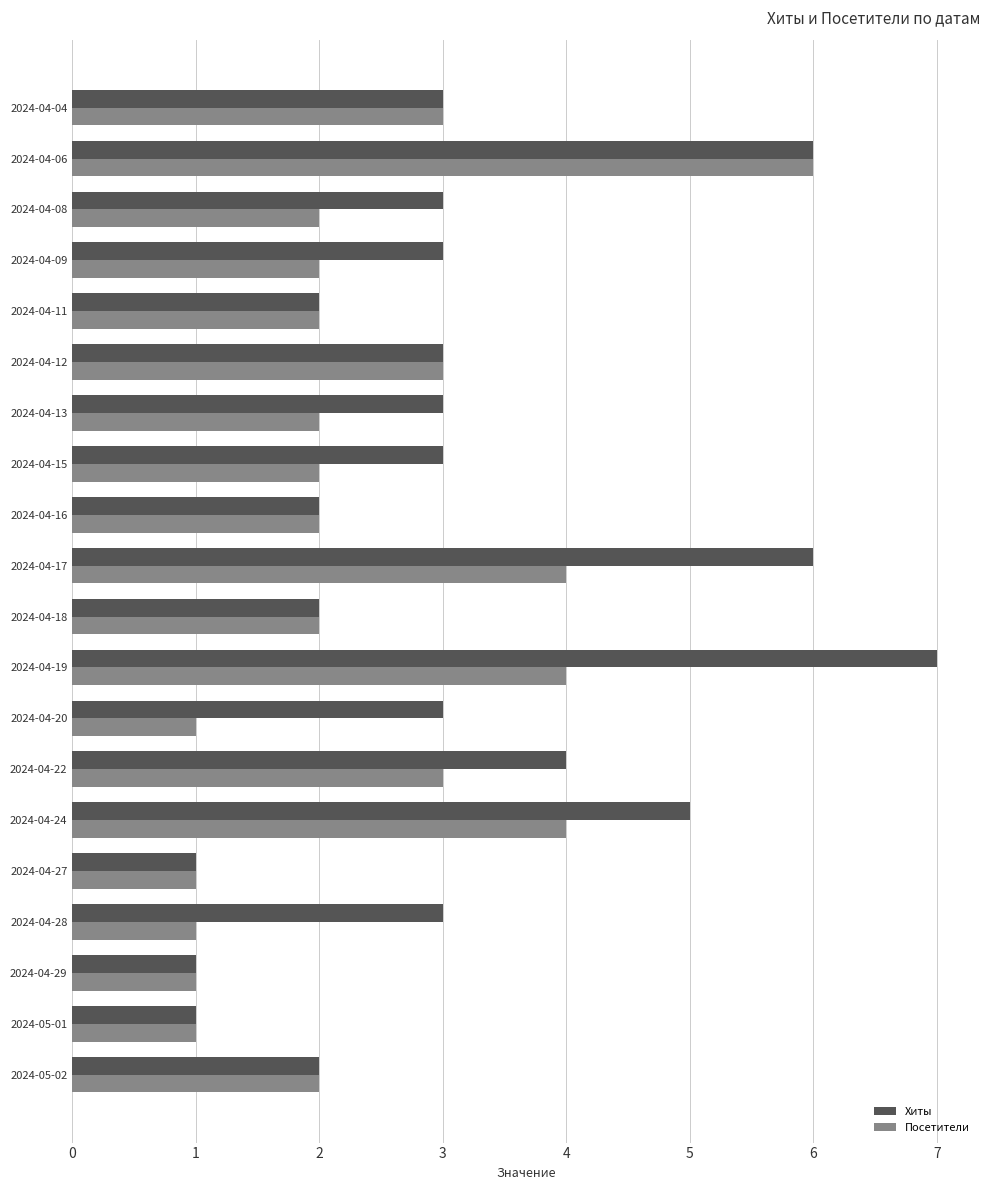

Is it true that Хиты equals 2 at 2024-04-20?

False